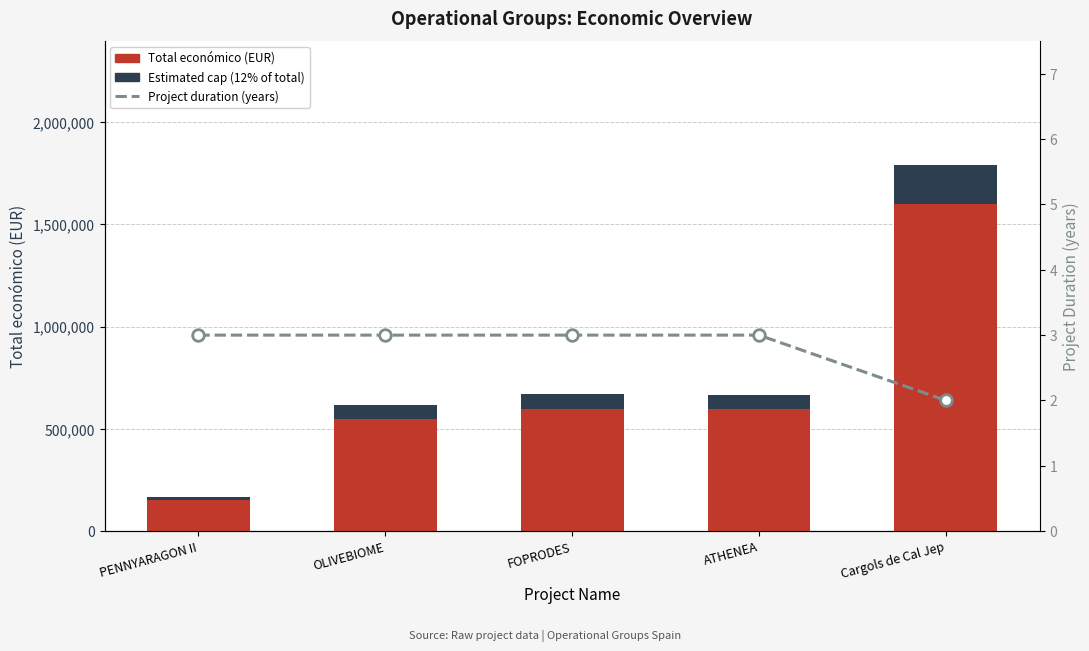

Which series has the largest Y range (max minus min)?

Total económico (EUR)